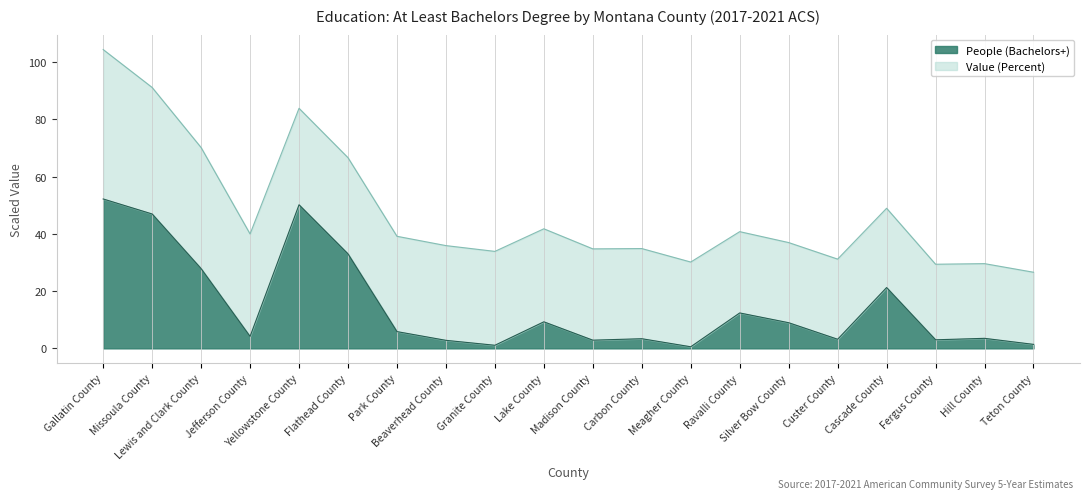

Reading left to right, what are all the values shown in this chart?

52.2	47.0	27.9	4.2	50.2	33.0	5.9	2.8	1.1	9.3	2.9	3.4	0.6	12.4	9.0	3.2	21.3	3.0	3.5	1.4